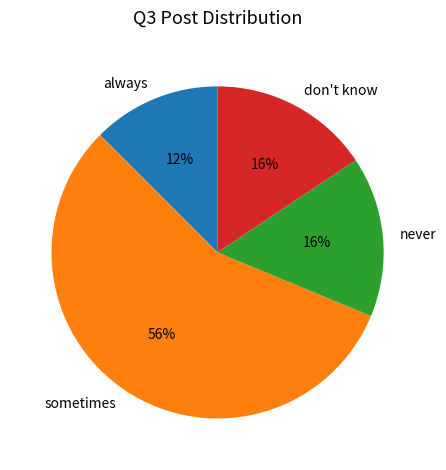

Is it true that always is 21% of the pie?

False